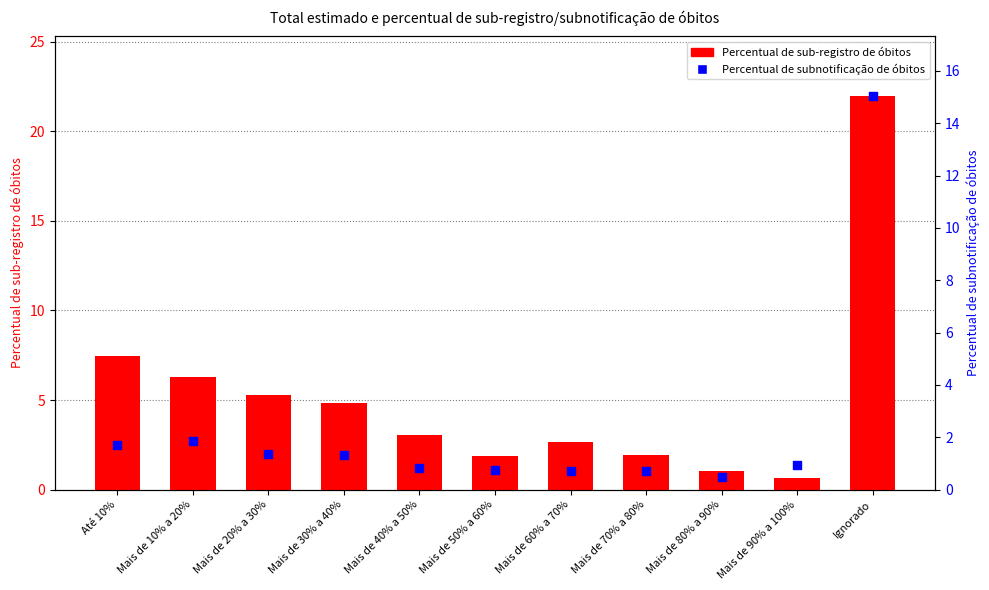

Is the value of Percentual de sub-registro de óbitos at Mais de 70% a 80% greater than the value of Percentual de subnotificação de óbitos at Ignorado?

No